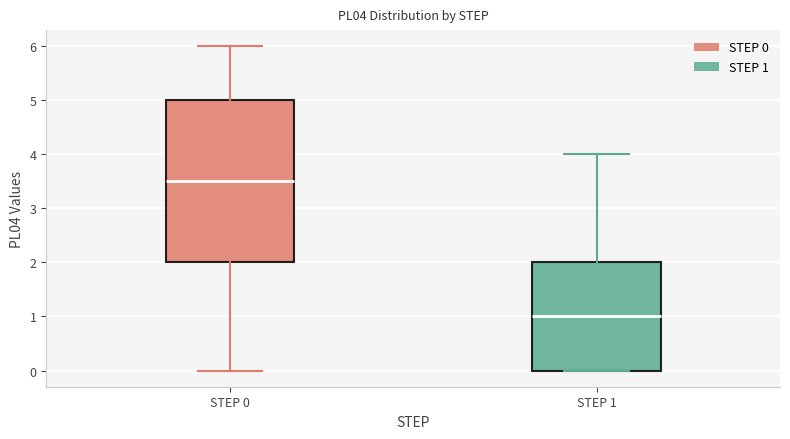

Reading left to right, transcribe this box plot: for each box, give where its median line is, the range the box spans, and where its two whiskers end, as read against the y-axis. The values are not printed on the chart, so give them approximately, as read against the axis.

STEP 0: median 3.5, box 2.0 to 5.0, whiskers 0.0 to 6.0
STEP 1: median 1.0, box 0.0 to 2.0, whiskers 0.0 to 4.0